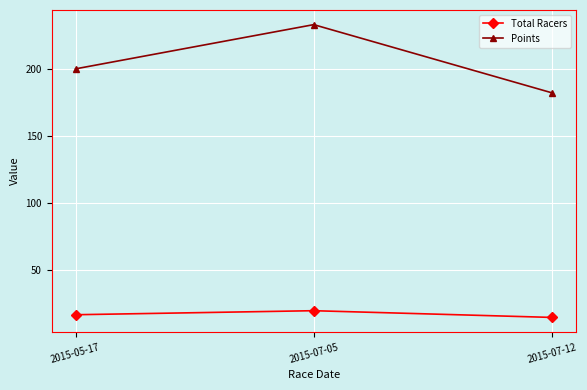

What is the total value across all series at 2015-07-05?

252.8